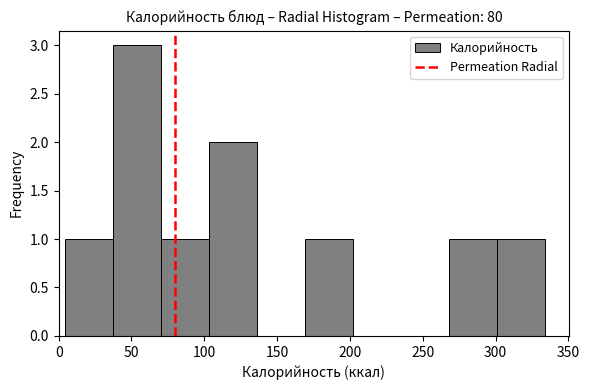

Reading left to right, transcribe this chart: for each bar, give the range it covers on the x-axis and its height. Neither the bar edges nor the heights are printed on the chart, so give them approximately, as read against the axes.

5 to 40: 1
40 to 70: 3
70 to 105: 1
105 to 135: 2
135 to 170: 0
170 to 200: 1
200 to 235: 0
235 to 270: 0
270 to 300: 1
300 to 335: 1